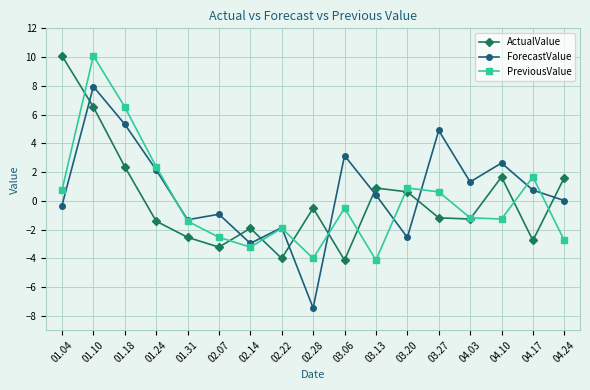

Between 01.31 and 03.27, which series saw the biggest shift?

ForecastValue